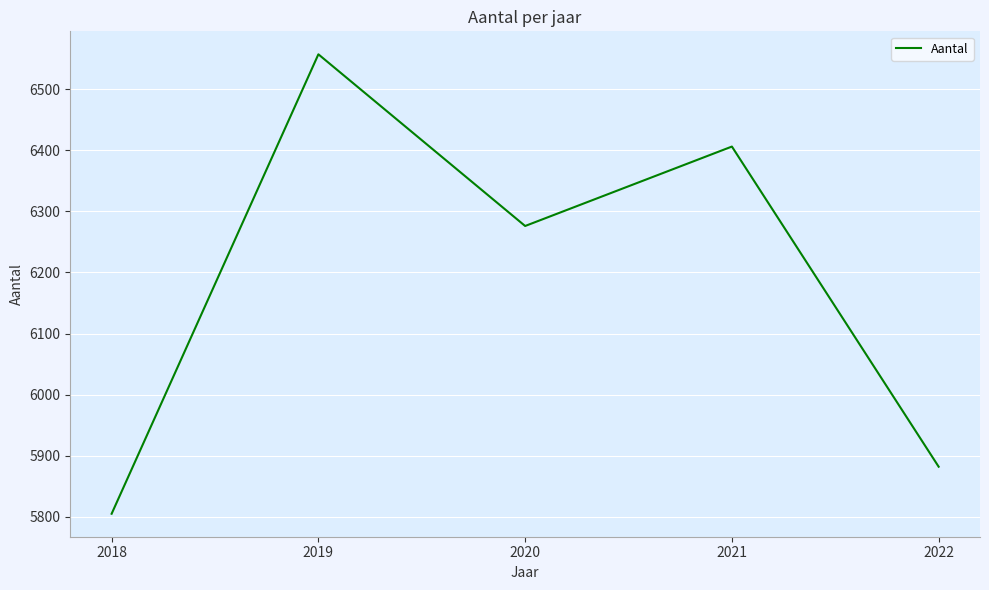

True or false: the data has more than 2 interior local peaks.

False